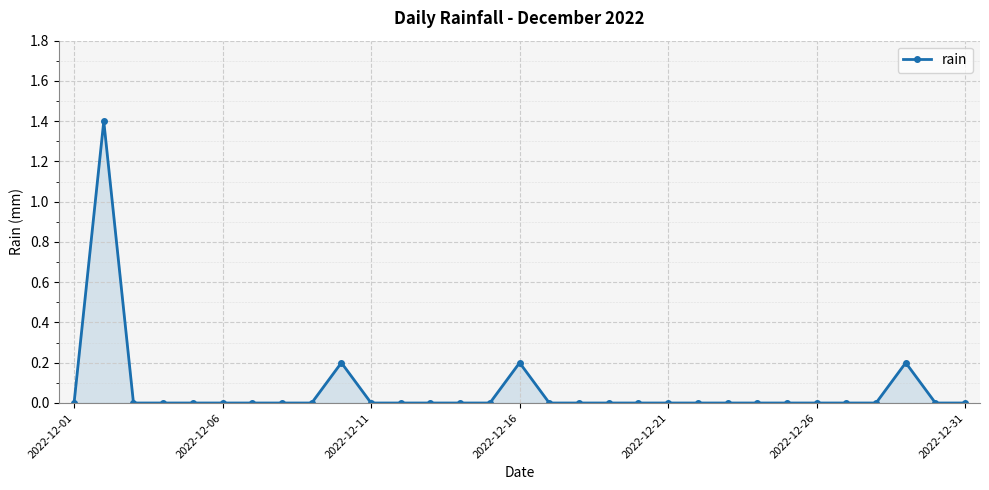

Count the values in the range 0 to 1.

30